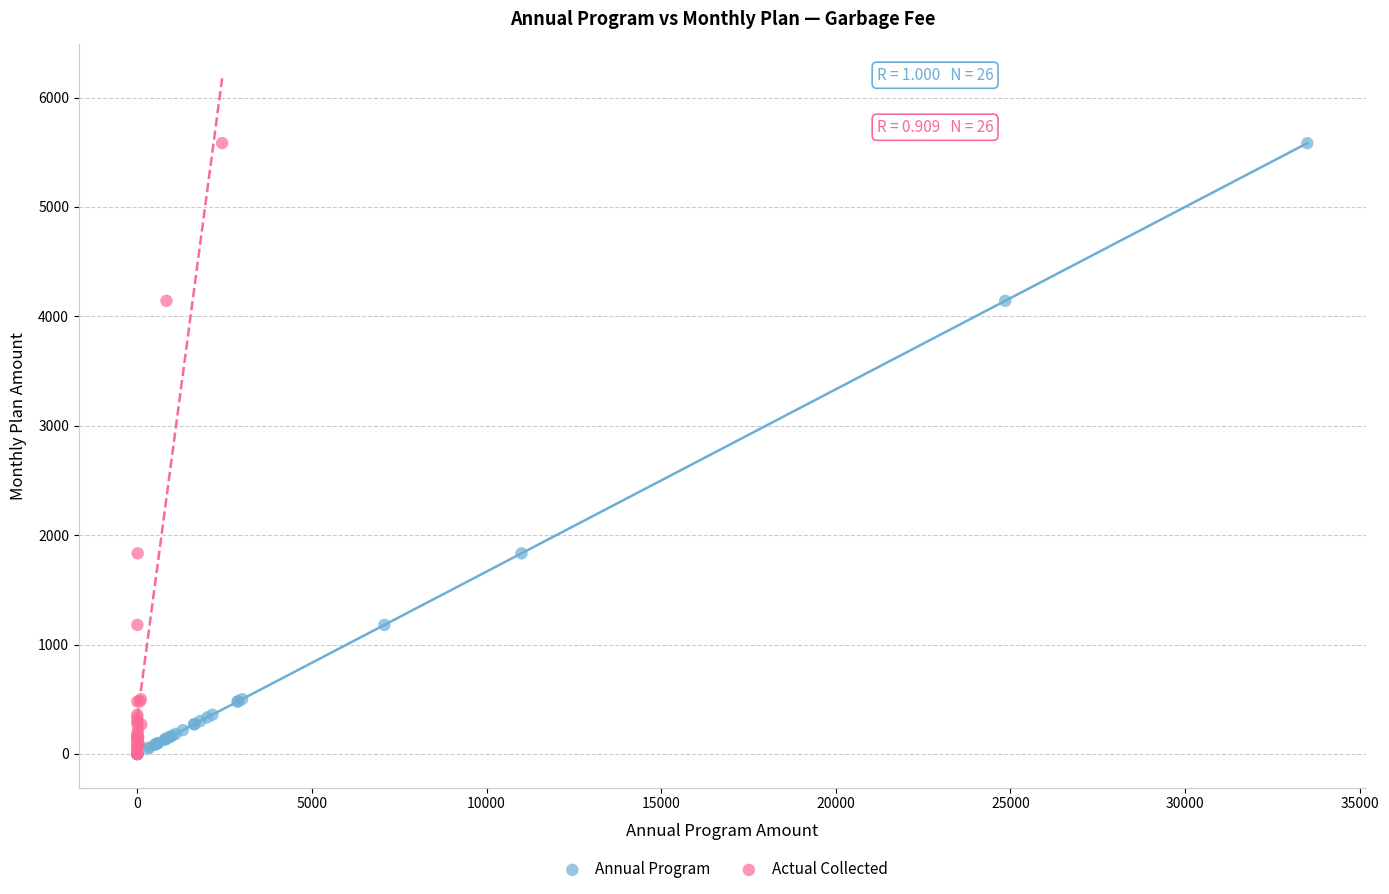

What are all the series names shown in the legend?

Annual Program, Actual Collected